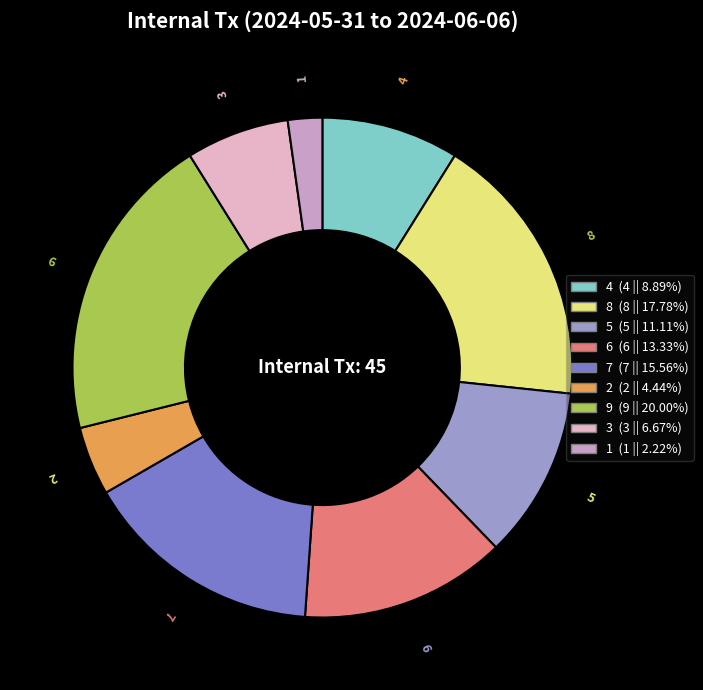

Between 5 and 4, which is larger?

5